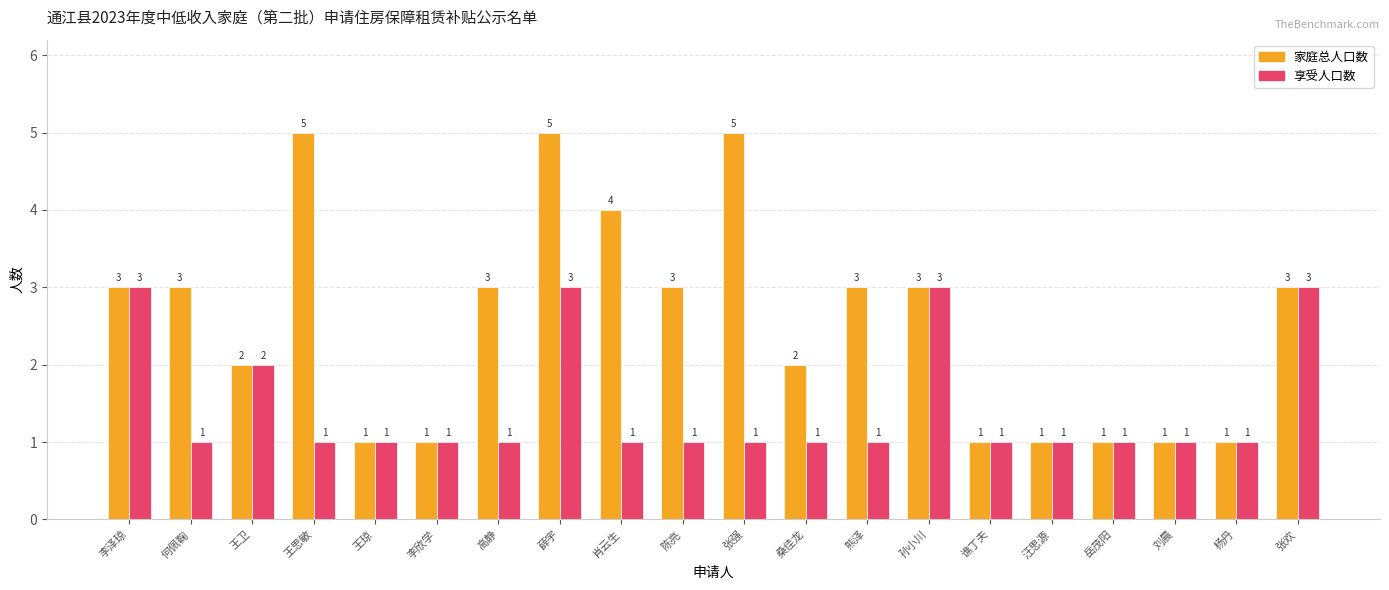

What is the difference between the second highest and minimum values in the 家庭总人口数 series?

4